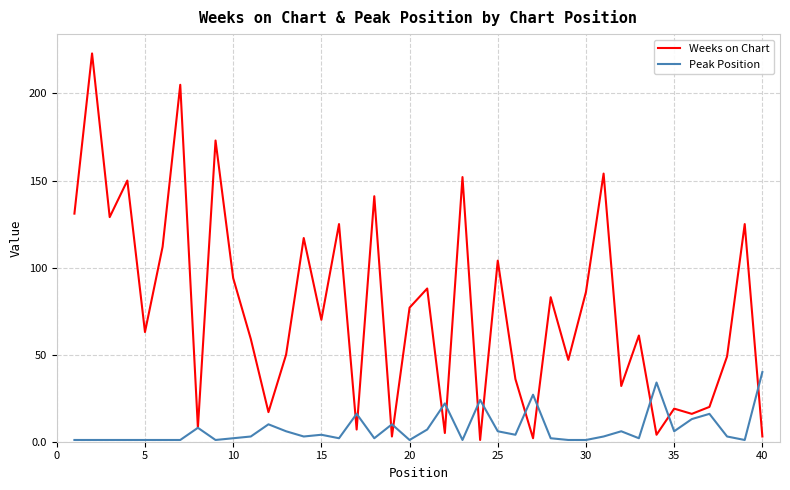

What is the maximum value for Peak Position?

40